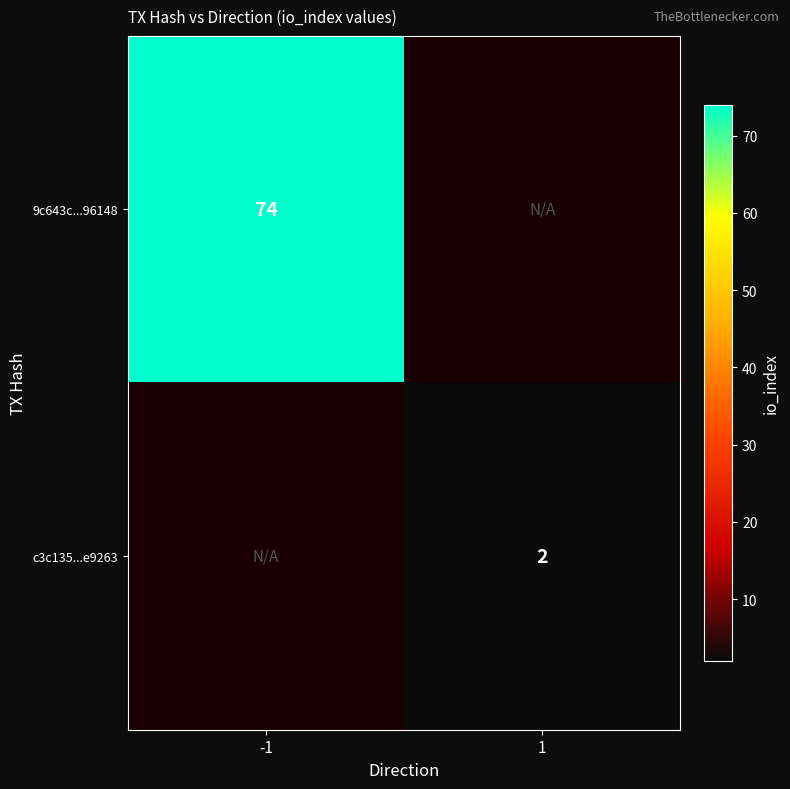

True or false: 9c643c...96148 has a value of 74 at -1.

True